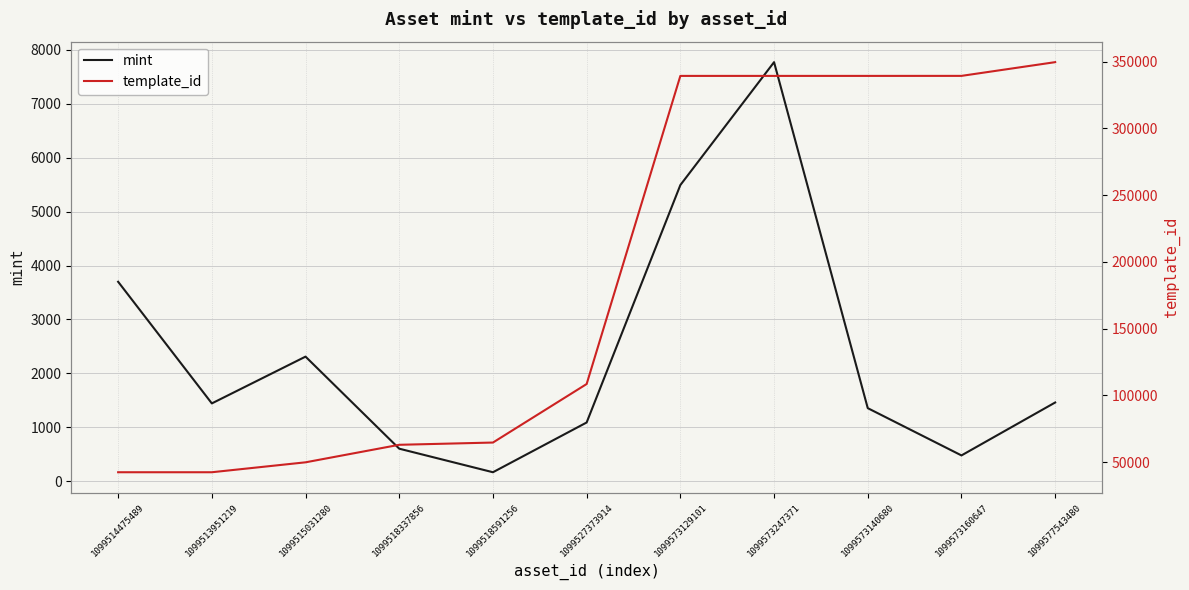

List the labels in order of template_id value, smallest first.

1099514475489, 1099513951219, 1099515031280, 1099518337856, 1099518591256, 1099527373914, 1099573129101, 1099573247371, 1099573140680, 1099573160647, 1099577543480